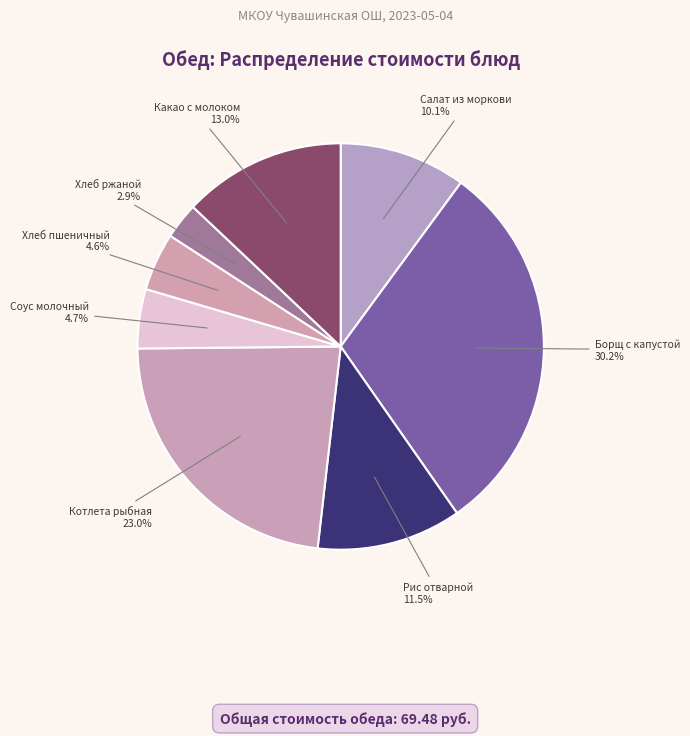

Approximately how many times larger is the value at Котлета рыбная compared to Борщ с капустой?

0.8